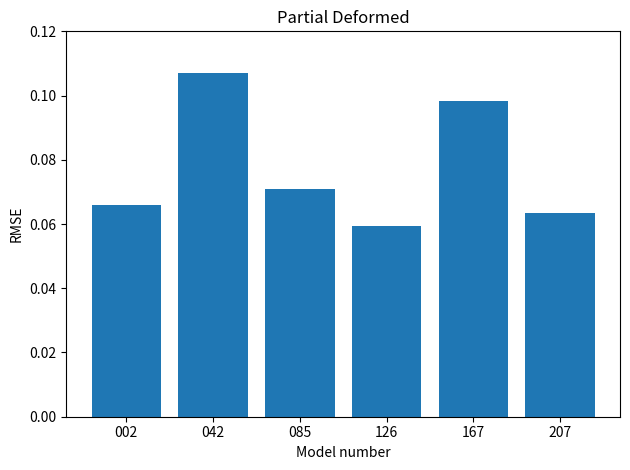

List the labels in order of value, largest first.

042, 167, 085, 002, 207, 126